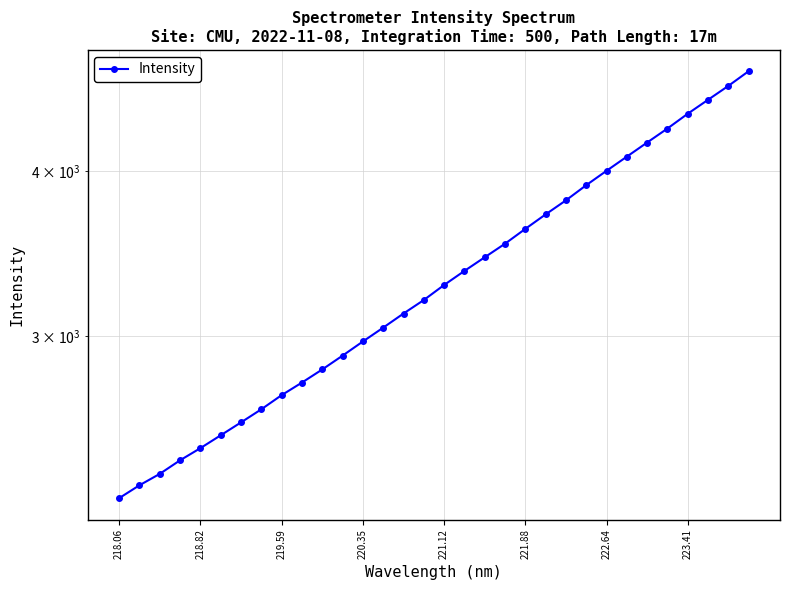

How many values are below 3279?

16